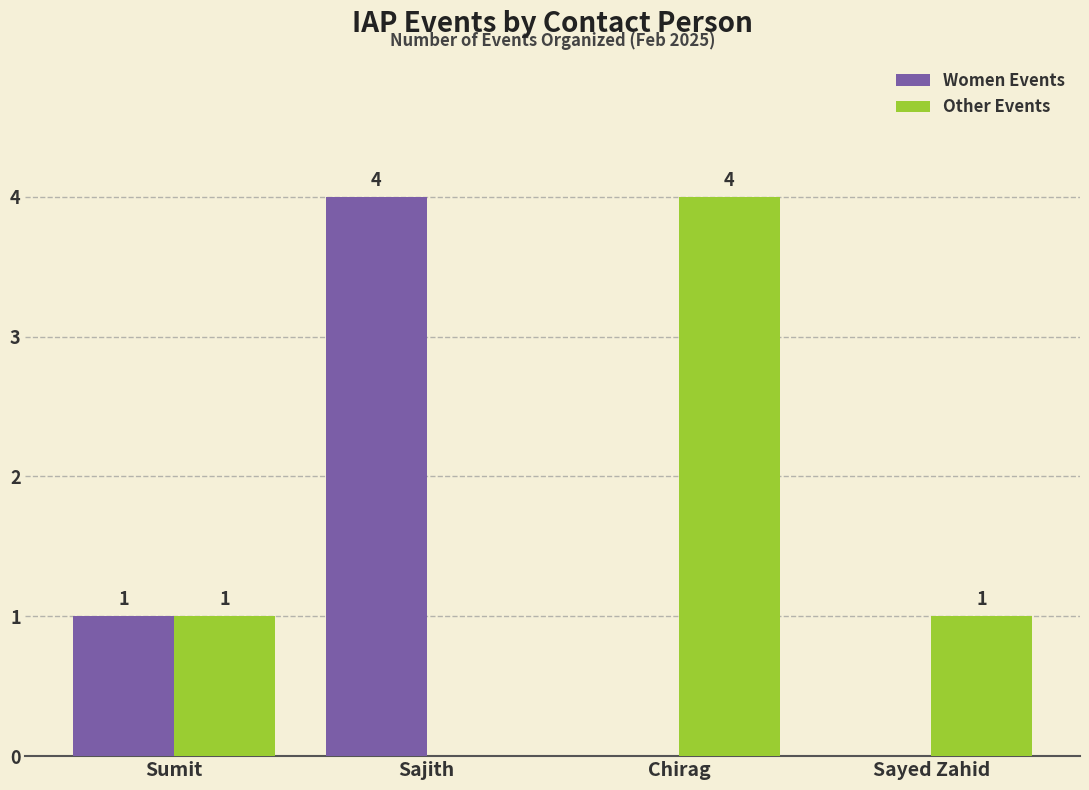

How many groups of bars are there?

4